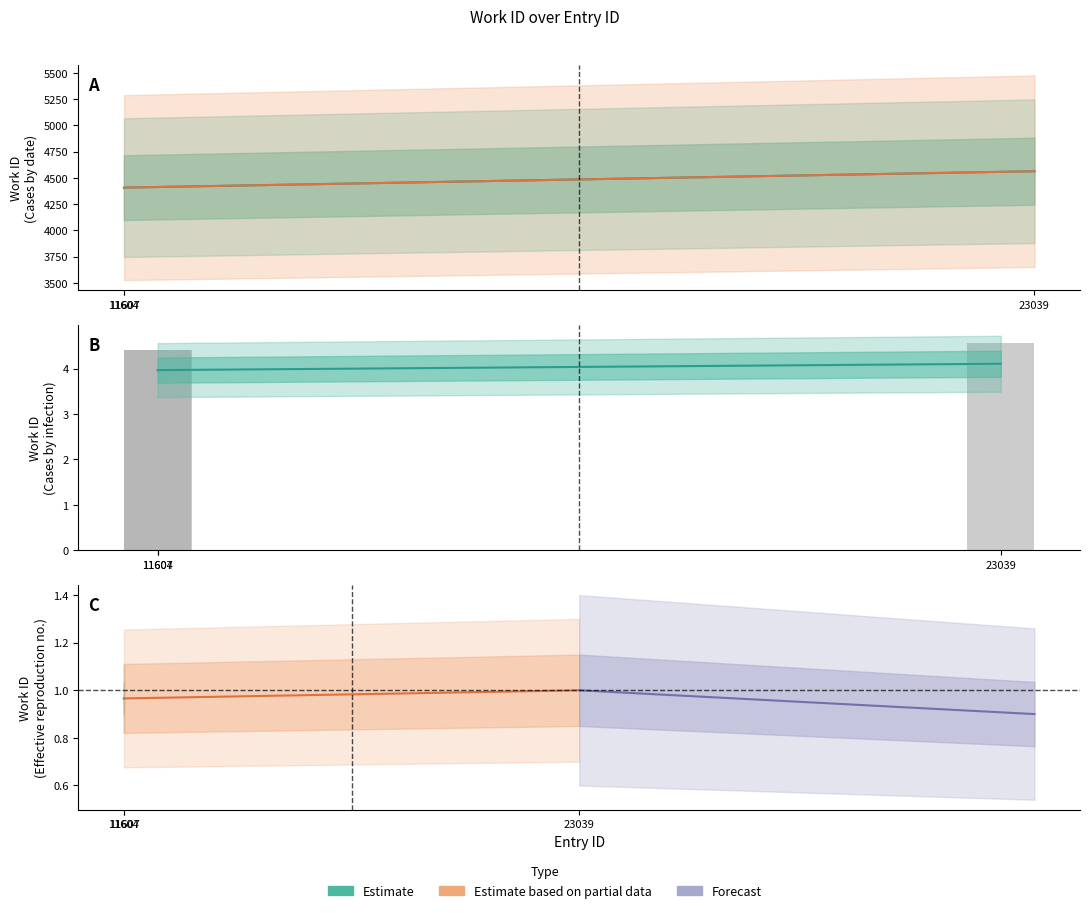

What is the spread (max minus min) of values at 11607?

0.1